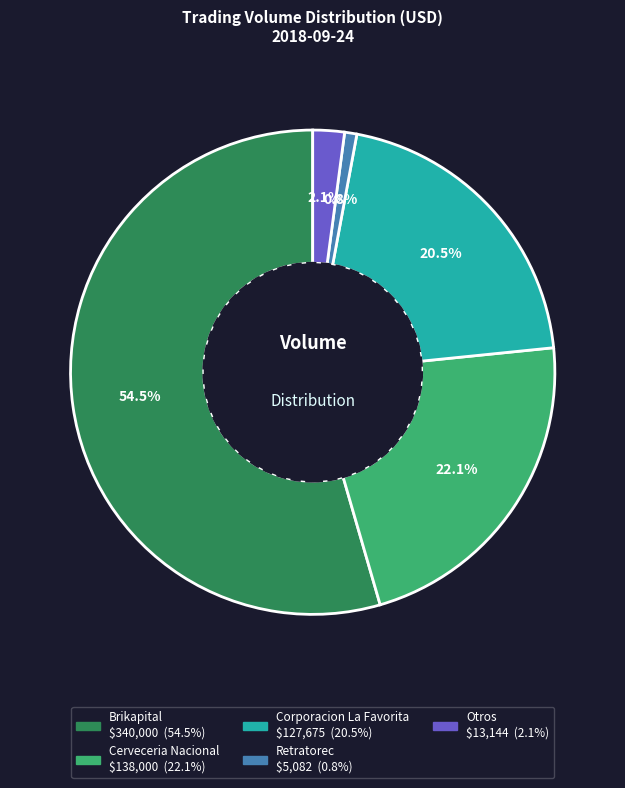

What percentage do Corporacion La Favorita and Cerveceria Nacional together represent?

42.6%